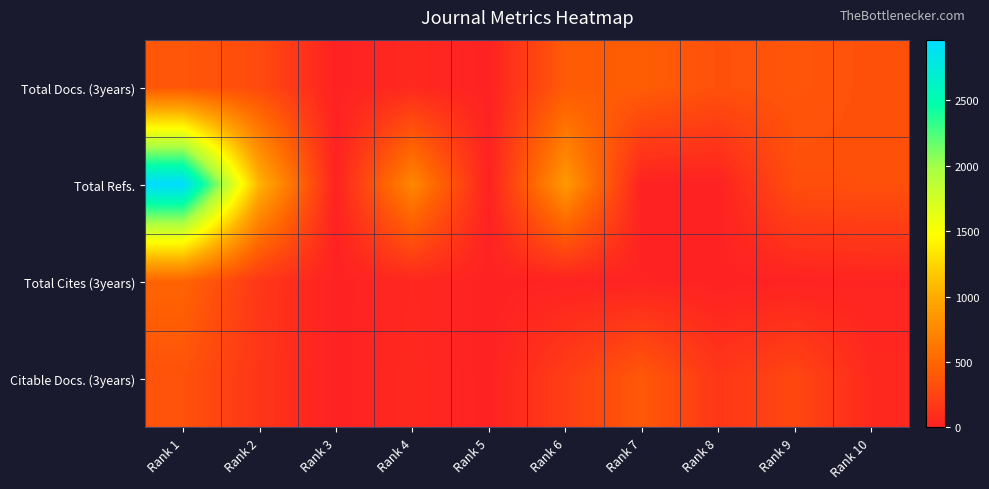

At which category is the sum across all series the highest?

Rank 1